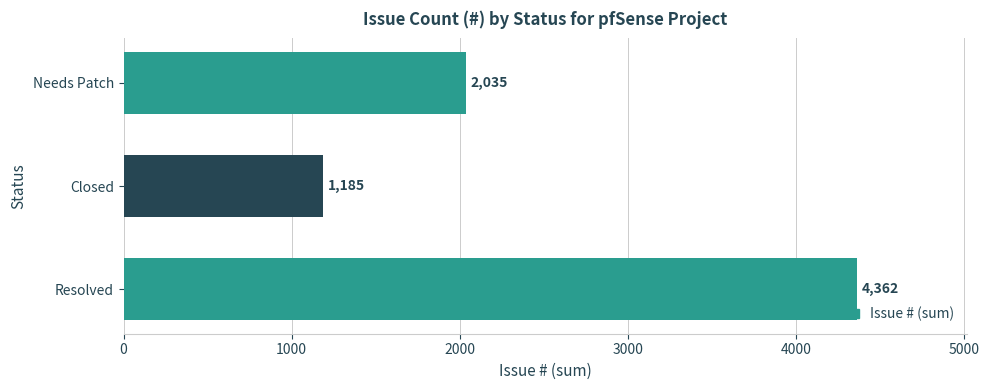

Which has a higher value, Resolved or Closed?

Resolved